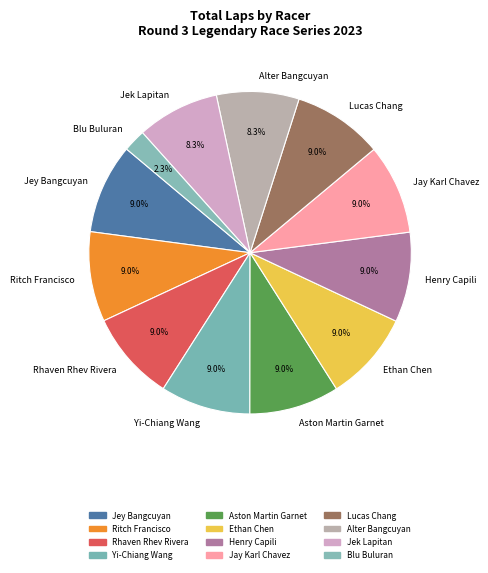

Count the number of slices in the pie.

12